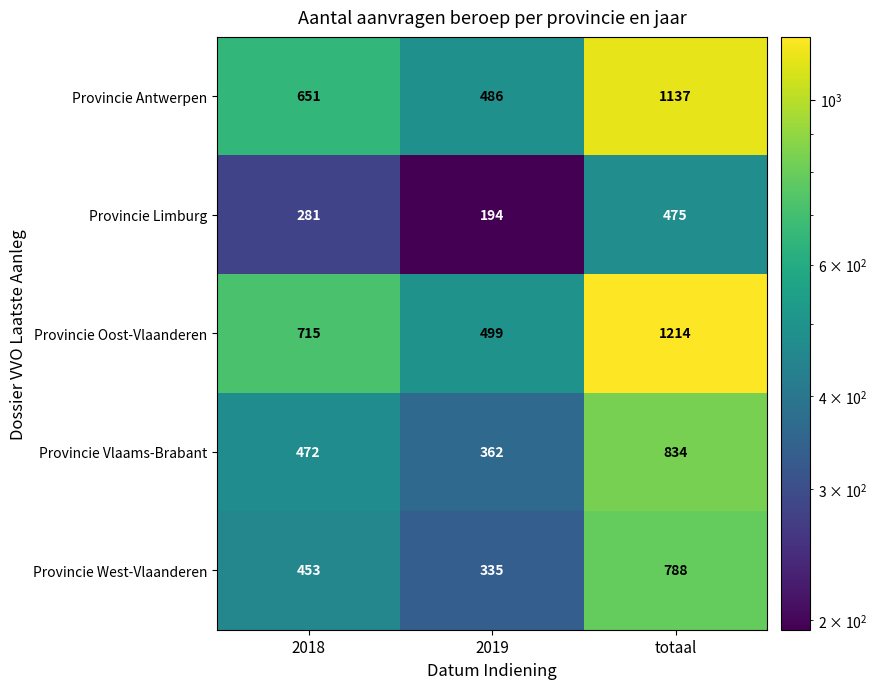

Count the number of categories in the chart.

3